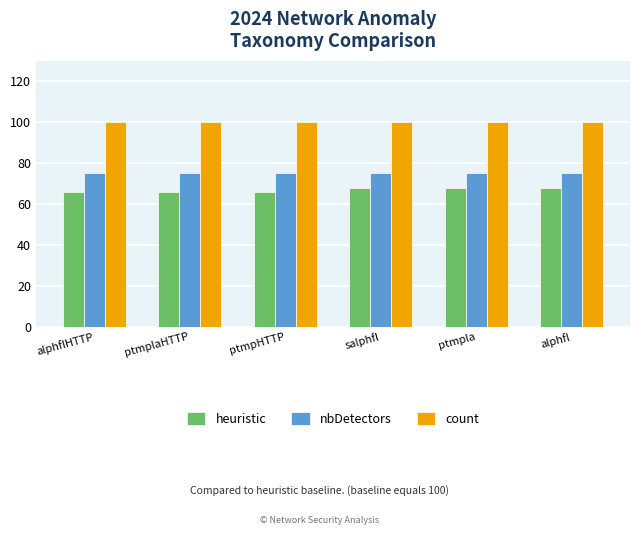

List the series in order of their peak value, highest first.

count, nbDetectors, heuristic